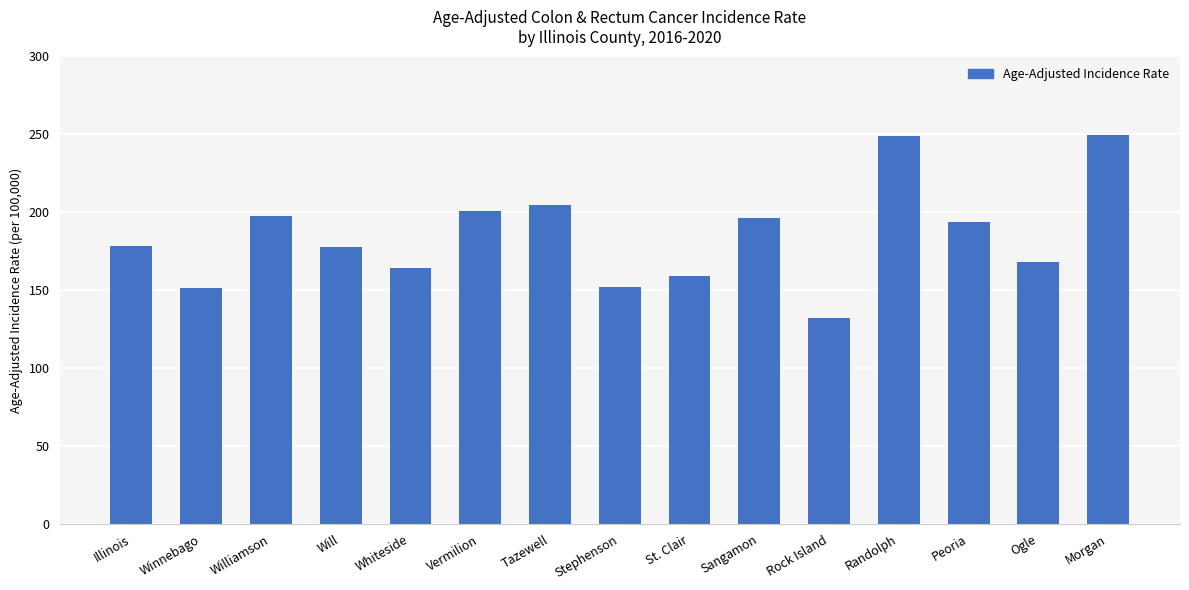

What is the change in value from Tazewell to Randolph?

+44.2